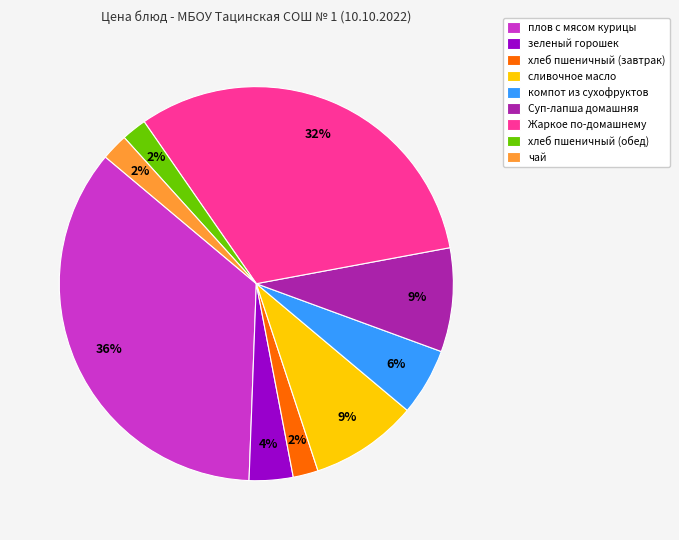

Do сливочное масло and компот из сухофруктов together represent more than half of the pie?

No